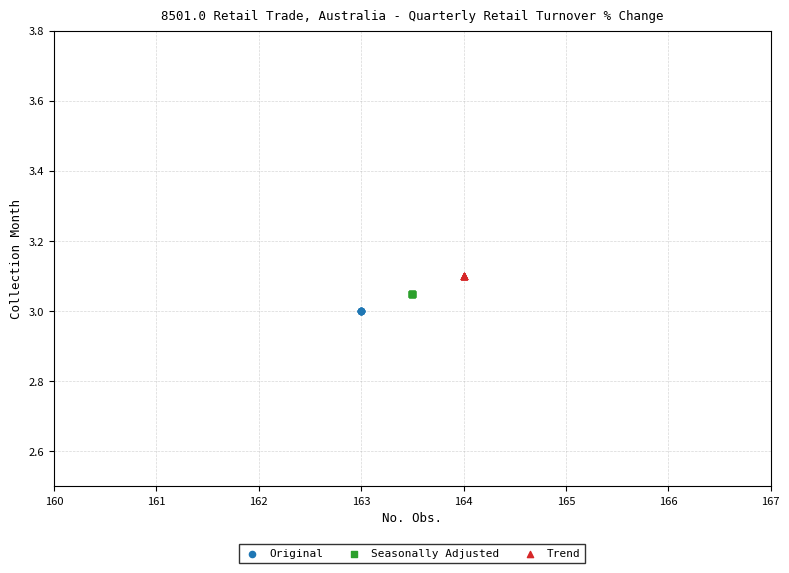

Which series contains the lowest Y value?

Original